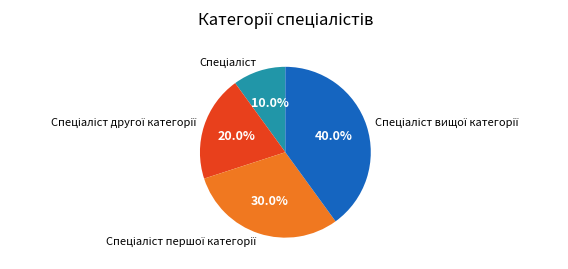

Does any single category account for the majority?

No